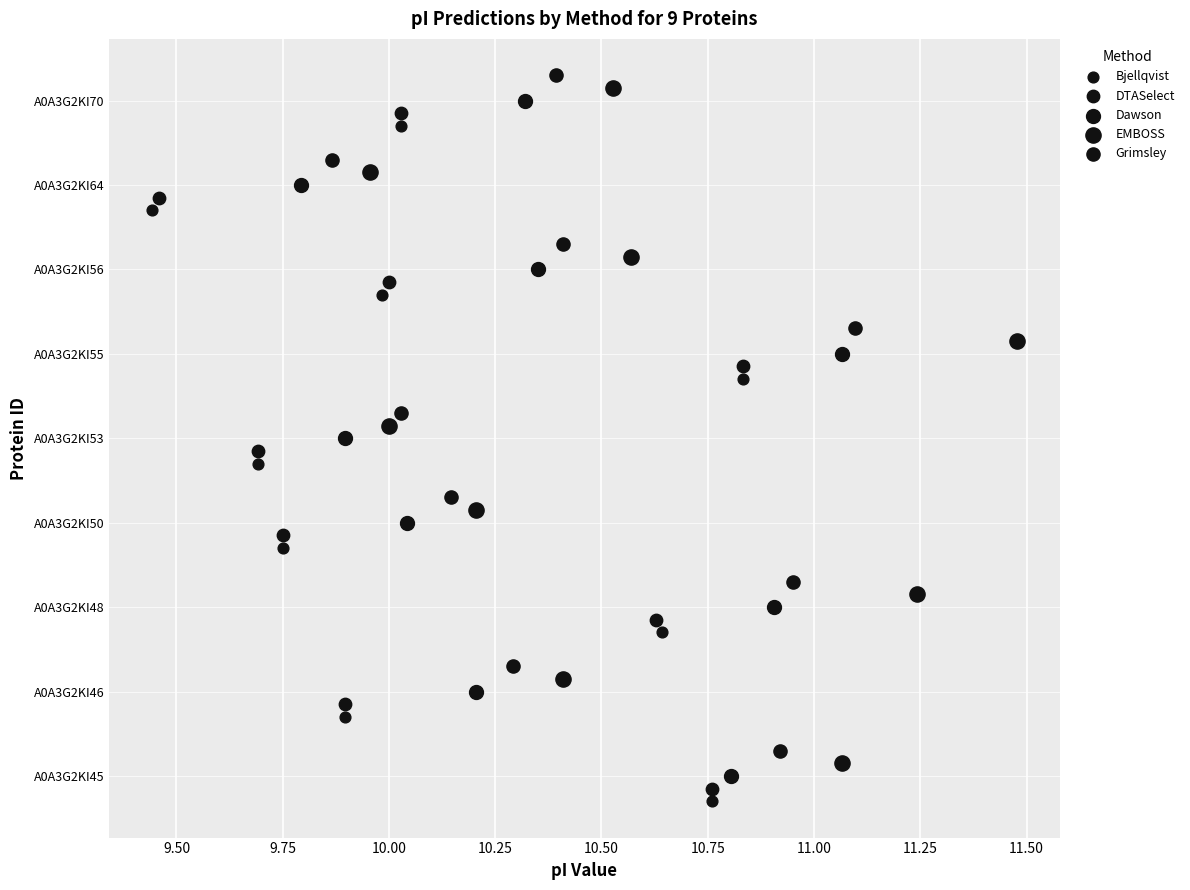

Which series has the largest Y range (max minus min)?

Bjellqvist